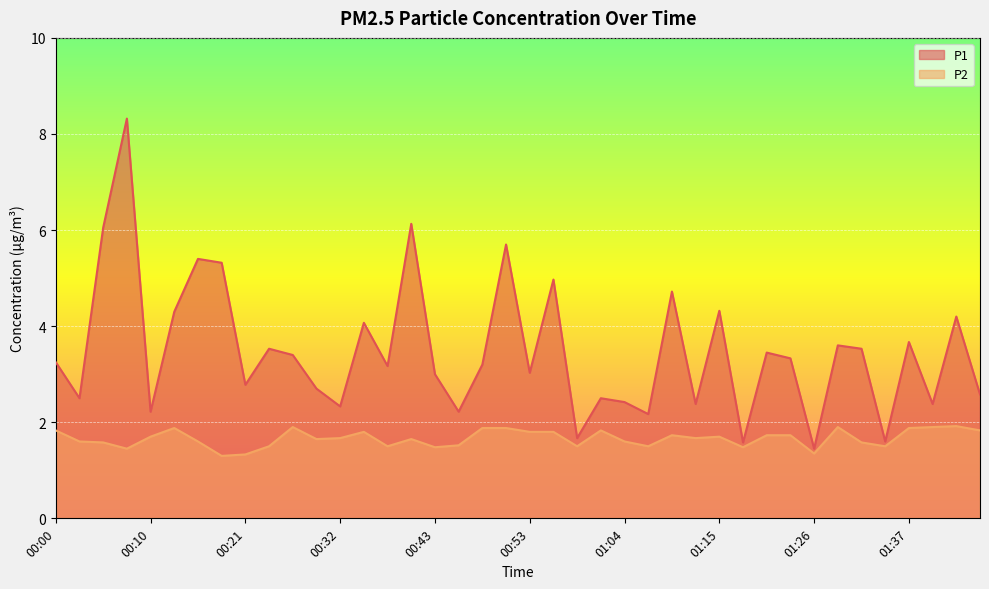

What position from the left is 00:29?

12